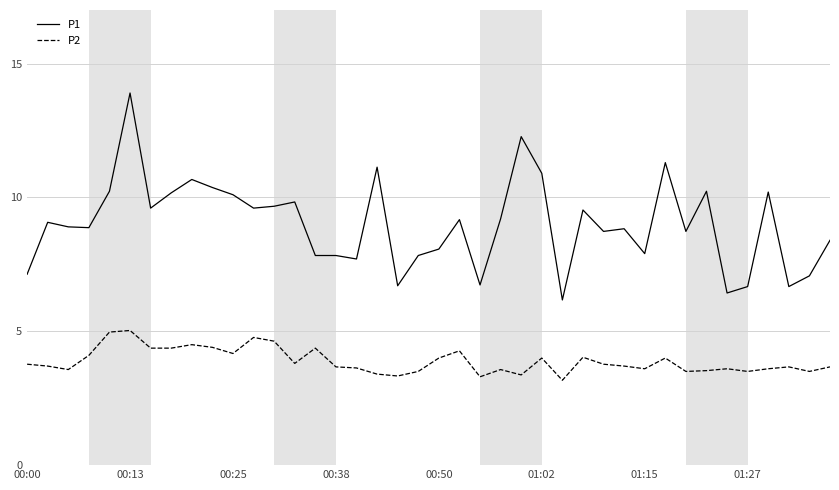

At how many categories does at least one series exceed 6?

40